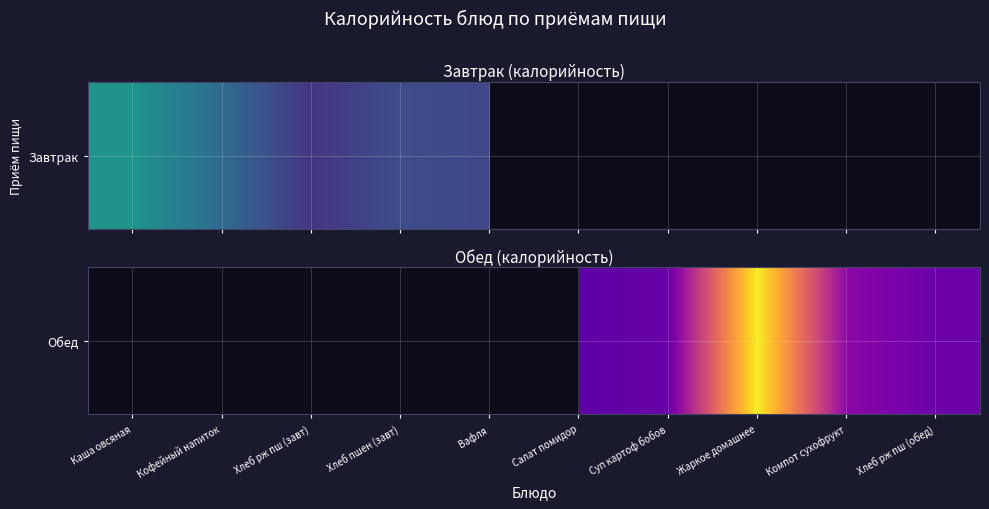

List the labels in order of value, smallest first.

Хлеб рж пш (обед), Компот сухофрукт, Каша овсяная, Кофейный напиток, Хлеб рж пш (завт), Хлеб пшен (завт), Вафля, Салат помидор, Суп картоф бобов, Жаркое домашнее